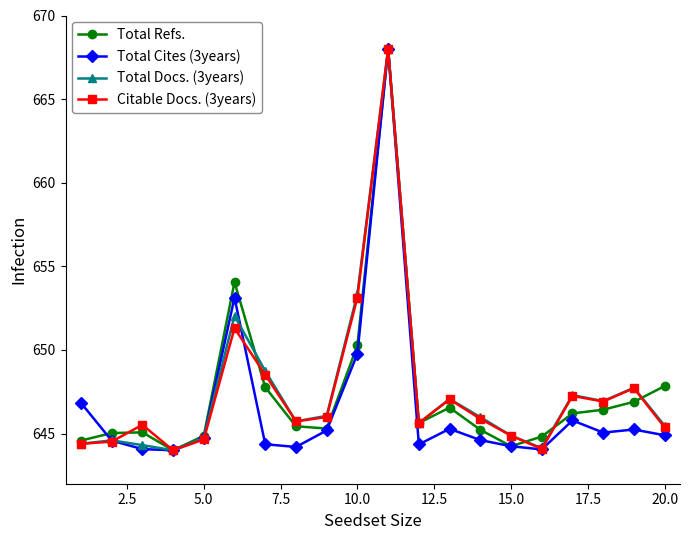

What is the maximum value shown in the chart?

668.0